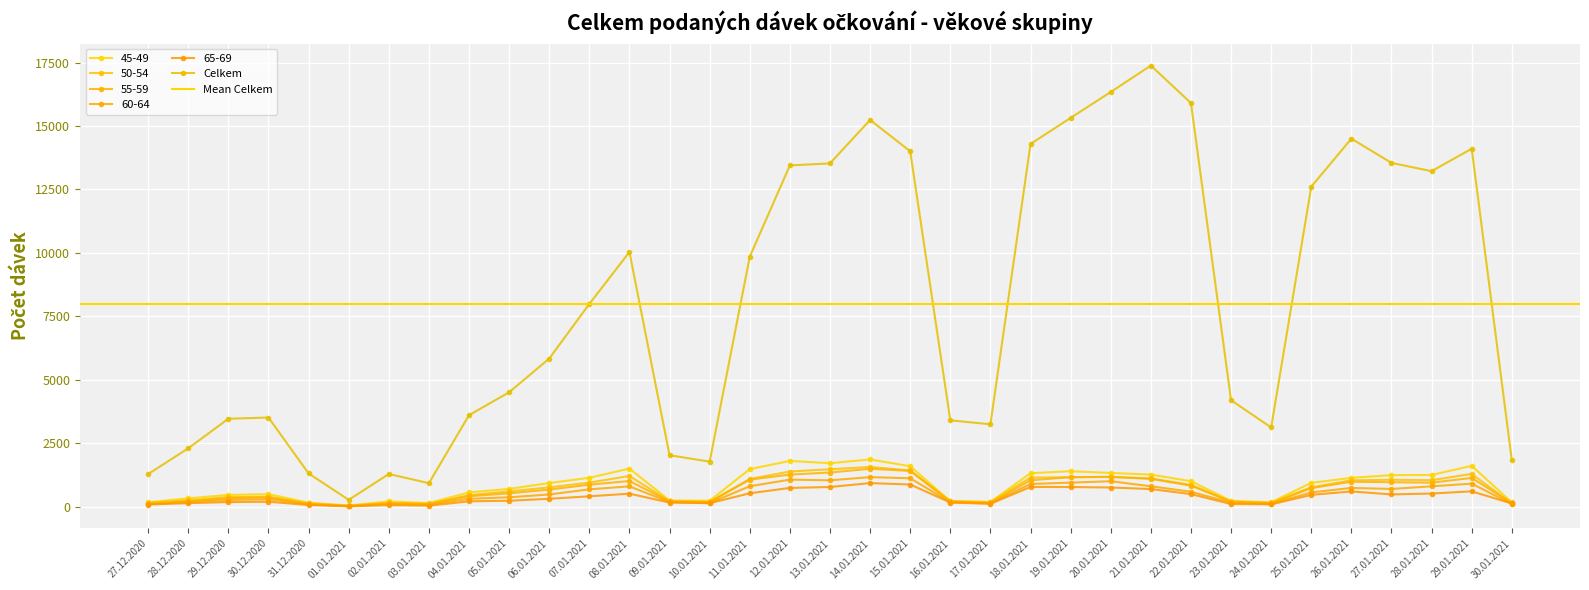

Reading right to left, what are all the values shown in this chart?

45-49: 30.01.2021=171	29.01.2021=1611	28.01.2021=1251	27.01.2021=1245	26.01.2021=1137	25.01.2021=941	24.01.2021=176	23.01.2021=233	22.01.2021=1004	21.01.2021=1267	20.01.2021=1330	19.01.2021=1400	18.01.2021=1319	17.01.2021=187	16.01.2021=219	15.01.2021=1596	14.01.2021=1862	13.01.2021=1715	12.01.2021=1804	11.01.2021=1483	10.01.2021=235	09.01.2021=243	08.01.2021=1504	07.01.2021=1139	06.01.2021=934	05.01.2021=702	04.01.2021=565	03.01.2021=143	02.01.2021=211	01.01.2021=49	31.12.2020=158	30.12.2020=495	29.12.2020=466	28.12.2020=330	27.12.2020=173
50-54: 30.01.2021=124	29.01.2021=1292	28.01.2021=1045	27.01.2021=1063	26.01.2021=1039	25.01.2021=766	24.01.2021=158	23.01.2021=197	22.01.2021=861	21.01.2021=1116	20.01.2021=1176	19.01.2021=1161	18.01.2021=1148	17.01.2021=182	16.01.2021=220	15.01.2021=1428	14.01.2021=1568	13.01.2021=1475	12.01.2021=1387	11.01.2021=1094	10.01.2021=188	09.01.2021=217	08.01.2021=1212	07.01.2021=949	06.01.2021=765	05.01.2021=602	04.01.2021=456	03.01.2021=115	02.01.2021=152	01.01.2021=36	31.12.2020=134	30.12.2020=393	29.12.2020=380	28.12.2020=247	27.12.2020=164
55-59: 30.01.2021=144	29.01.2021=1135	28.01.2021=948	27.01.2021=965	26.01.2021=985	25.01.2021=732	24.01.2021=129	23.01.2021=203	22.01.2021=830	21.01.2021=1097	20.01.2021=1175	19.01.2021=1165	18.01.2021=1043	17.01.2021=146	16.01.2021=201	15.01.2021=1411	14.01.2021=1496	13.01.2021=1348	12.01.2021=1266	11.01.2021=1067	10.01.2021=187	09.01.2021=210	08.01.2021=1013	07.01.2021=868	06.01.2021=676	05.01.2021=527	04.01.2021=413	03.01.2021=102	02.01.2021=130	01.01.2021=32	31.12.2020=103	30.12.2020=369	29.12.2020=337	28.12.2020=219	27.12.2020=110
60-64: 30.01.2021=107	29.01.2021=909	28.01.2021=804	27.01.2021=701	26.01.2021=740	25.01.2021=564	24.01.2021=113	23.01.2021=158	22.01.2021=590	21.01.2021=806	20.01.2021=1004	19.01.2021=950	18.01.2021=895	17.01.2021=130	16.01.2021=173	15.01.2021=1123	14.01.2021=1165	13.01.2021=1041	12.01.2021=1068	11.01.2021=806	10.01.2021=146	09.01.2021=181	08.01.2021=803	07.01.2021=685	06.01.2021=483	05.01.2021=372	04.01.2021=313	03.01.2021=77	02.01.2021=110	01.01.2021=23	31.12.2020=94	30.12.2020=297	29.12.2020=266	28.12.2020=184	27.12.2020=97
65-69: 30.01.2021=128	29.01.2021=606	28.01.2021=520	27.01.2021=484	26.01.2021=602	25.01.2021=468	24.01.2021=92	23.01.2021=106	22.01.2021=497	21.01.2021=697	20.01.2021=757	19.01.2021=776	18.01.2021=779	17.01.2021=115	16.01.2021=166	15.01.2021=875	14.01.2021=931	13.01.2021=777	12.01.2021=741	11.01.2021=530	10.01.2021=139	09.01.2021=164	08.01.2021=514	07.01.2021=411	06.01.2021=312	05.01.2021=236	04.01.2021=213	03.01.2021=41	02.01.2021=62	01.01.2021=15	31.12.2020=68	30.12.2020=197	29.12.2020=183	28.12.2020=141	27.12.2020=86
Celkem: 30.01.2021=1827	29.01.2021=14105	28.01.2021=13221	27.01.2021=13547	26.01.2021=14502	25.01.2021=12611	24.01.2021=3125	23.01.2021=4195	22.01.2021=15905	21.01.2021=17383	20.01.2021=16340	19.01.2021=15321	18.01.2021=14293	17.01.2021=3249	16.01.2021=3403	15.01.2021=14005	14.01.2021=15240	13.01.2021=13527	12.01.2021=13448	11.01.2021=9851	10.01.2021=1777	09.01.2021=2029	08.01.2021=10036	07.01.2021=7991	06.01.2021=5838	05.01.2021=4509	04.01.2021=3607	03.01.2021=927	02.01.2021=1290	01.01.2021=271	31.12.2020=1312	30.12.2020=3514	29.12.2020=3467	28.12.2020=2301	27.12.2020=1286